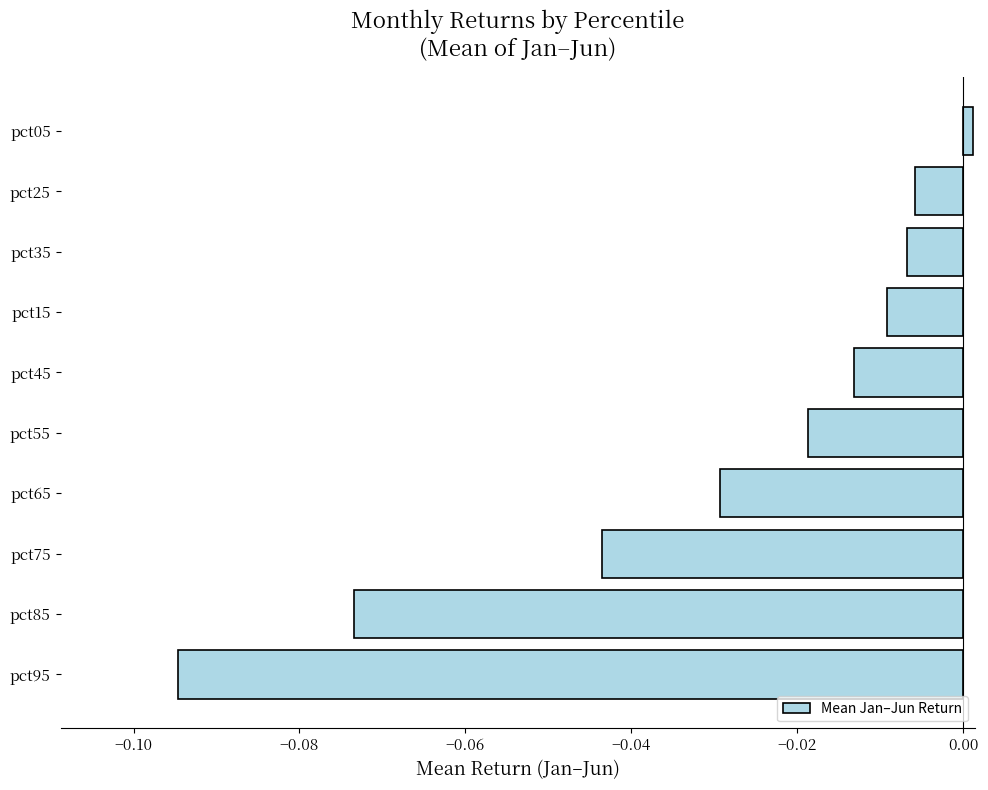

Between pct45 and pct25, which is larger?

pct25